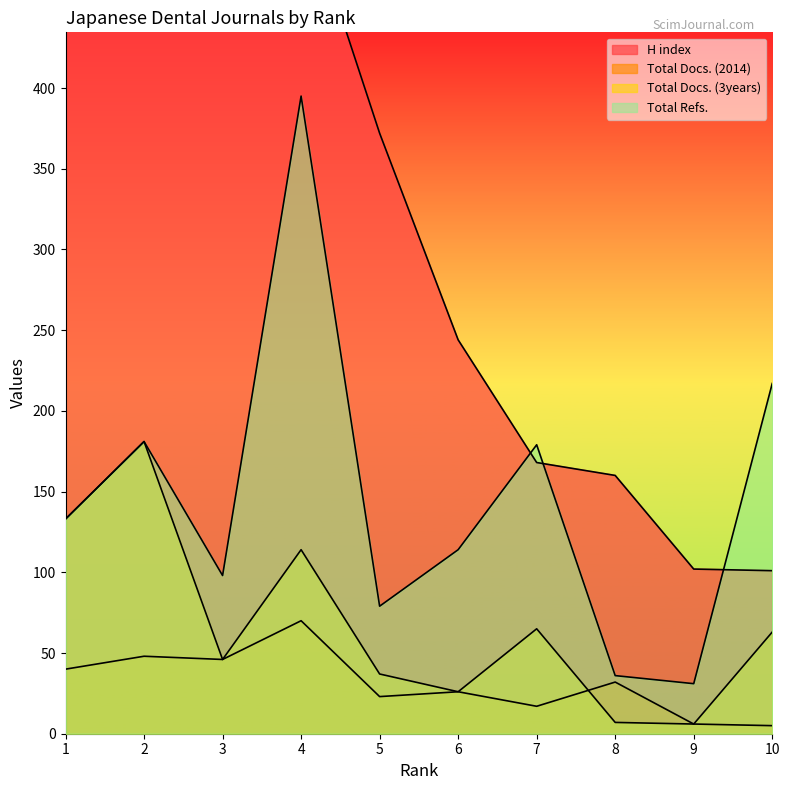

Reading right to left, list all the values displayed in this chart.

H index: 701	553	529	520	372	244	168	160	102	101
Total Docs. (2014): 40	48	46	70	23	26	17	32	6	5
Total Docs. (3years): 133	181	46	114	37	26	65	7	6	63
Total Refs.: 133	181	98	395	79	114	179	36	31	217